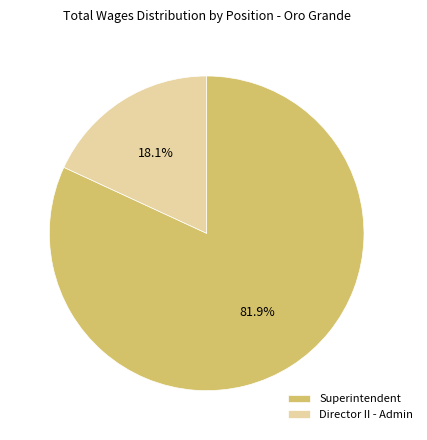

Do Director II - Admin and Superintendent together represent more than half of the pie?

Yes